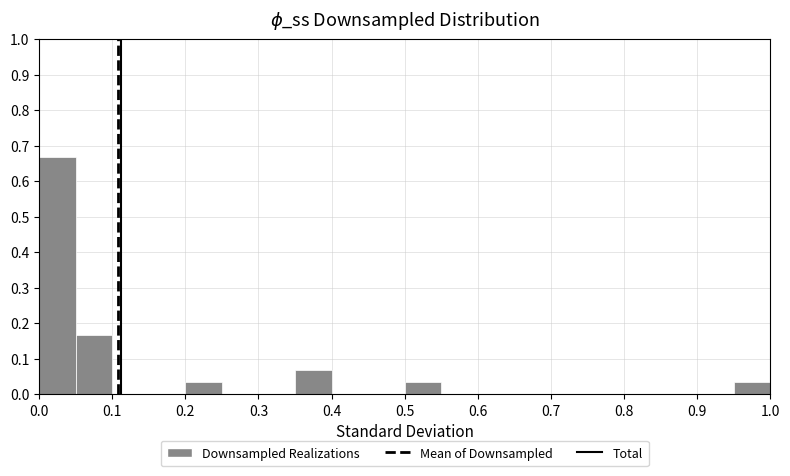

Over which range of the x-axis is the bar tallest?

0.00 to 0.05